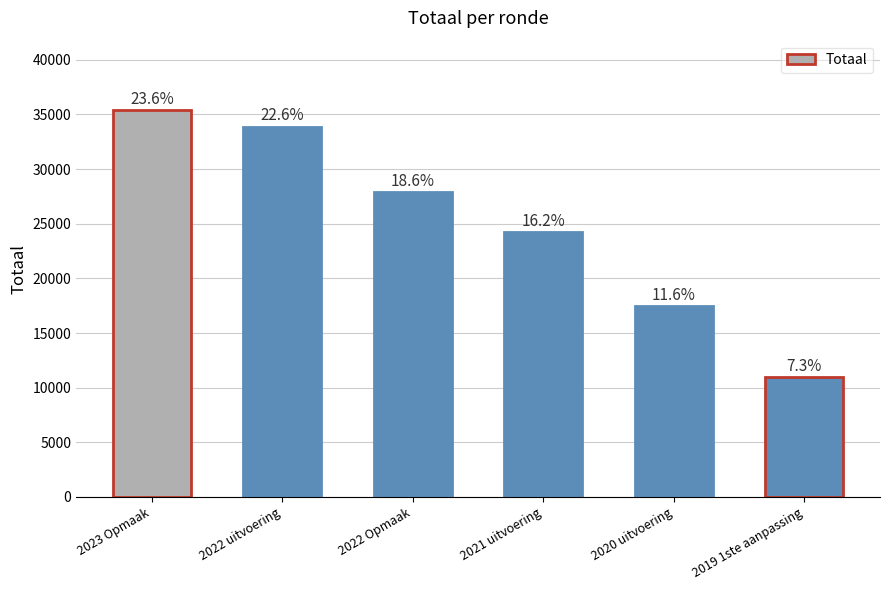

Reading right to left, extract all data points from this chart.

2019 1ste aanpassing=10959	2020 uitvoering=17441	2021 uitvoering=24211	2022 Opmaak=27911	2022 uitvoering=33883	2023 Opmaak=35380